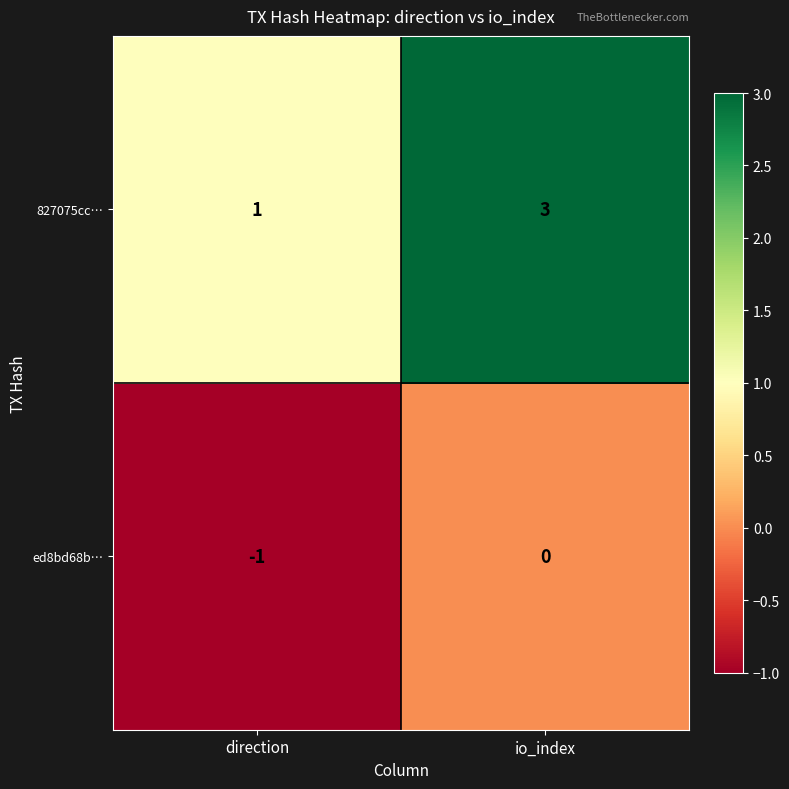

Read the 827075cc… value at io_index.

3